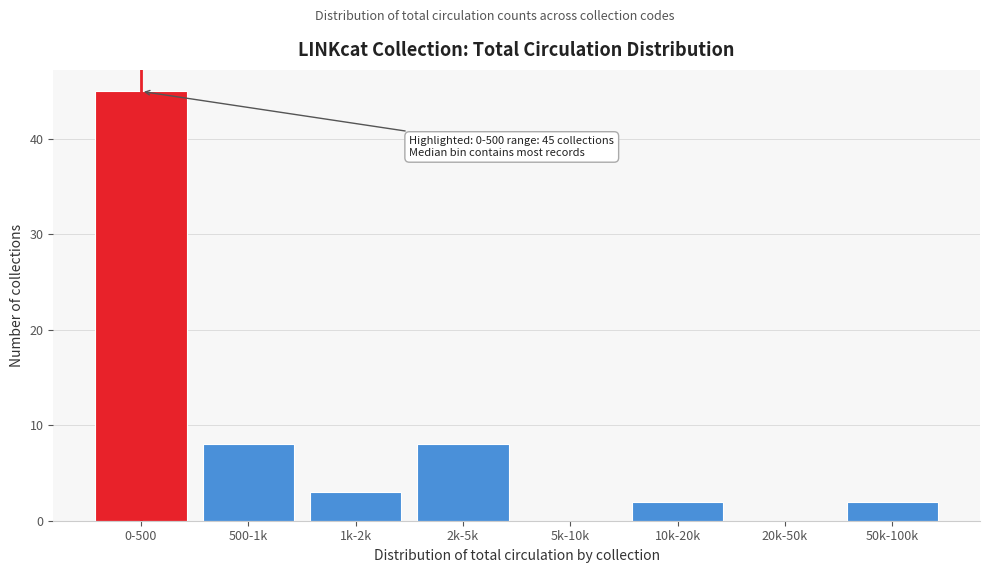

Reading left to right, list all the values displayed in this chart.

0-500=45	500-1k=8	1k-2k=3	2k-5k=8	5k-10k=0	10k-20k=2	20k-50k=0	50k-100k=2